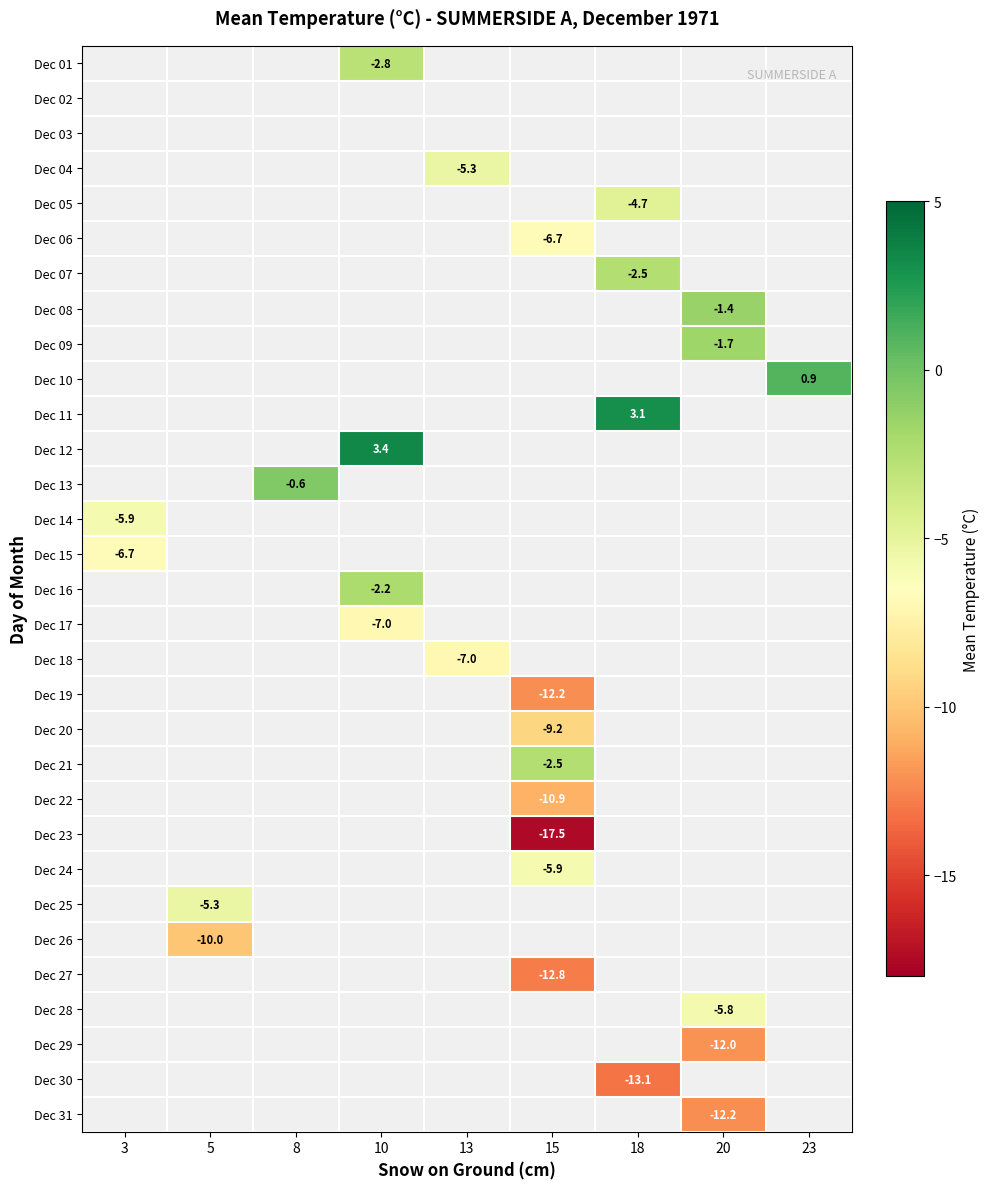

The Dec 21 series shows -1.4 at 15. True or false?

False